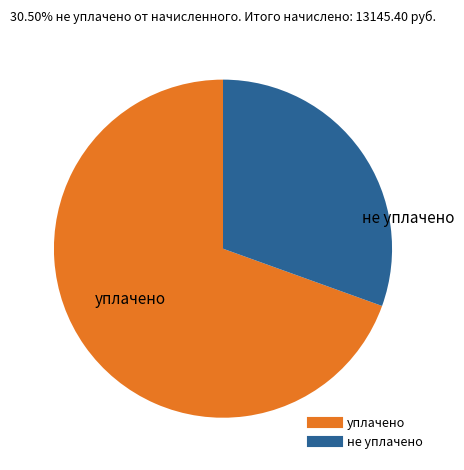

Is there any slice that represents more than half of the pie?

Yes